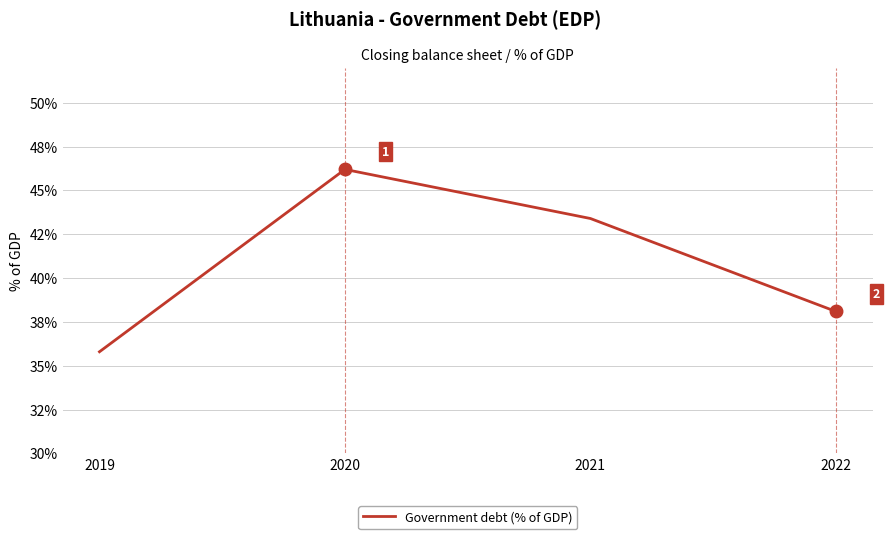

Rank the categories by value from highest to lowest.

2020, 2021, 2022, 2019